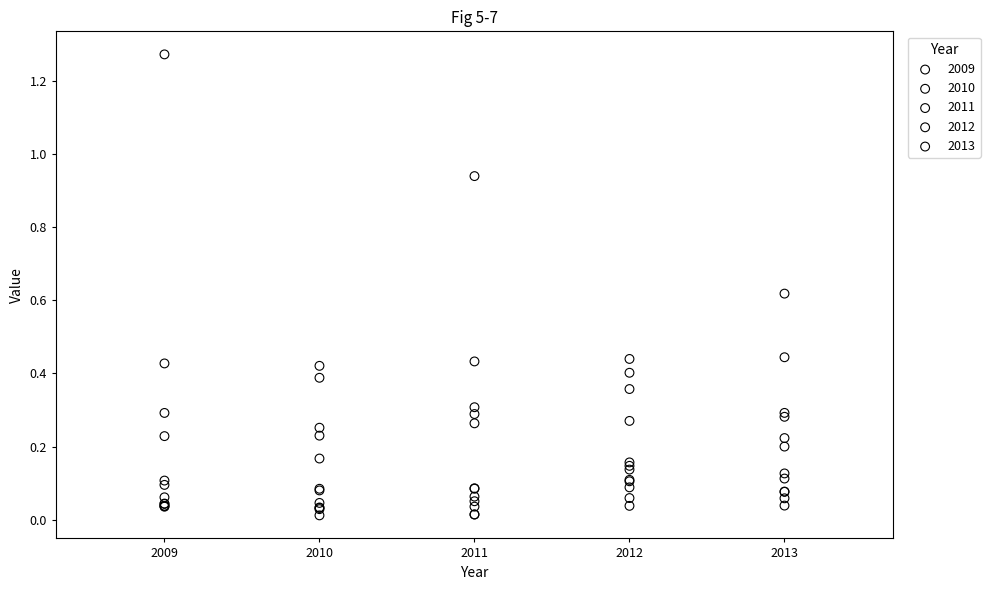

What are all the series names shown in the legend?

2009, 2010, 2011, 2012, 2013